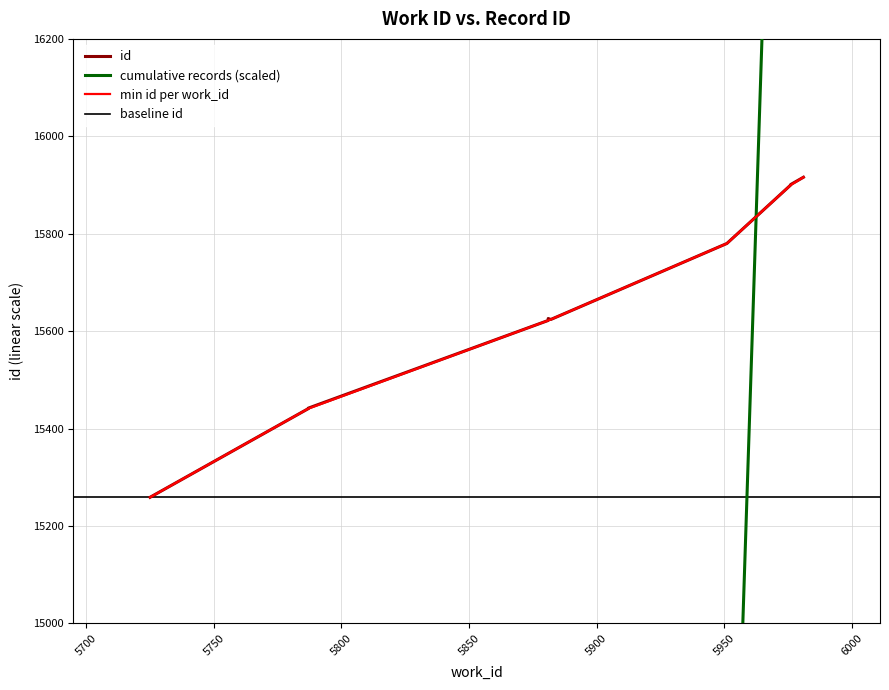

Does the chart have visible grid lines?

Yes